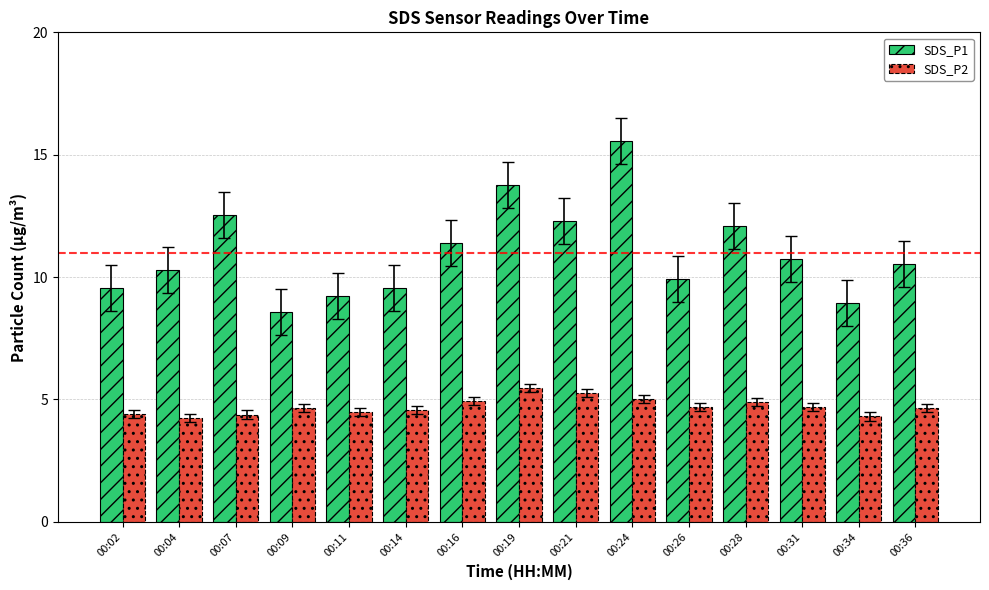

Between 00:19 and 00:31, which series saw the biggest shift?

SDS_P1